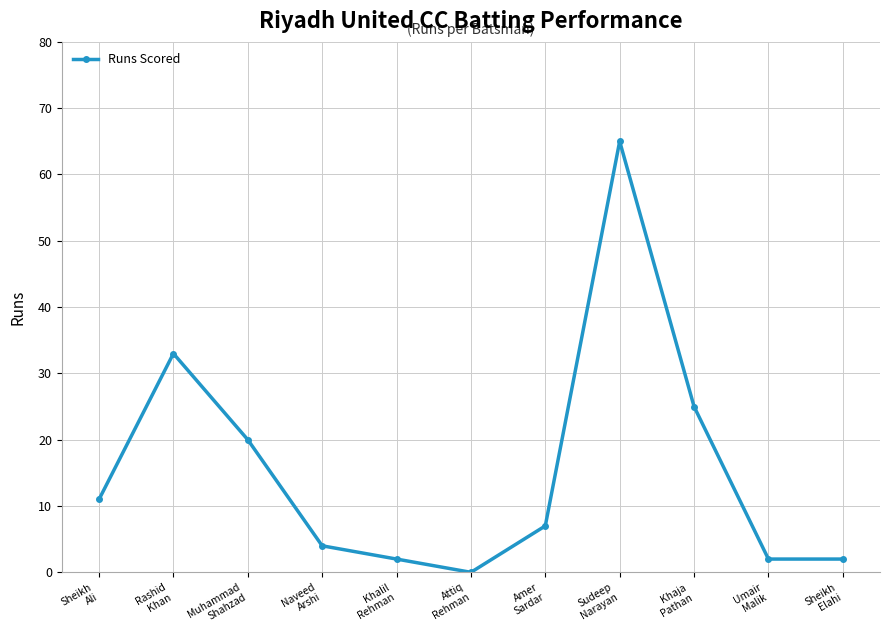

At which label is the value closest to 32?

Rashid
Khan